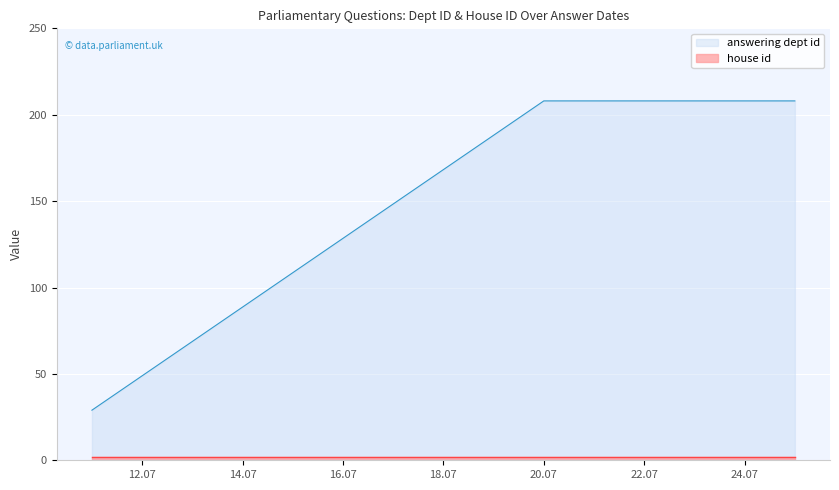

What is the highest value of the answering dept id series?

208